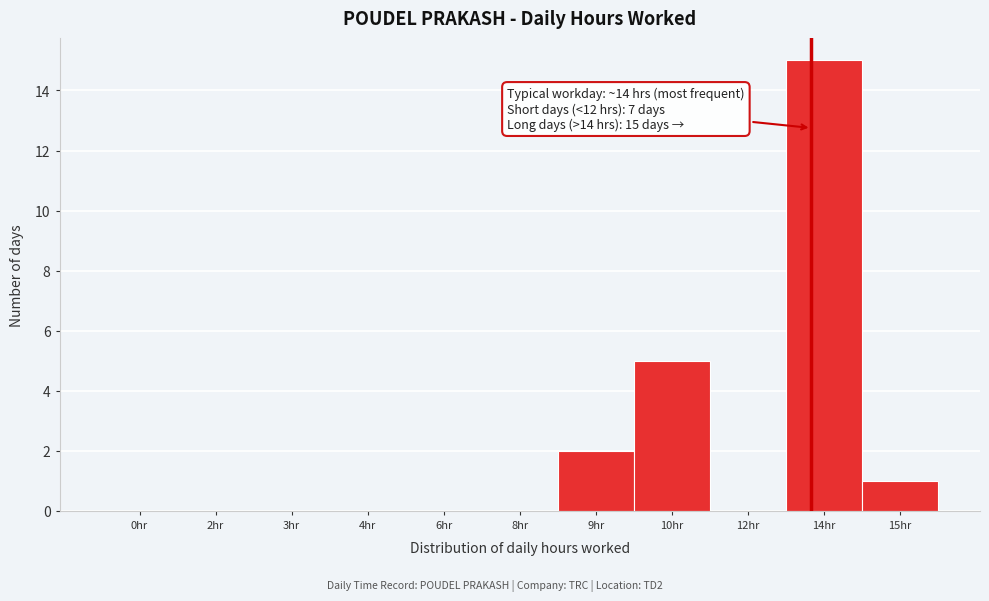

Reading left to right, extract all data points from this chart.

0hr=0	2hr=0	3hr=0	4hr=0	6hr=0	8hr=0	9hr=2	10hr=5	12hr=0	14hr=15	15hr=1